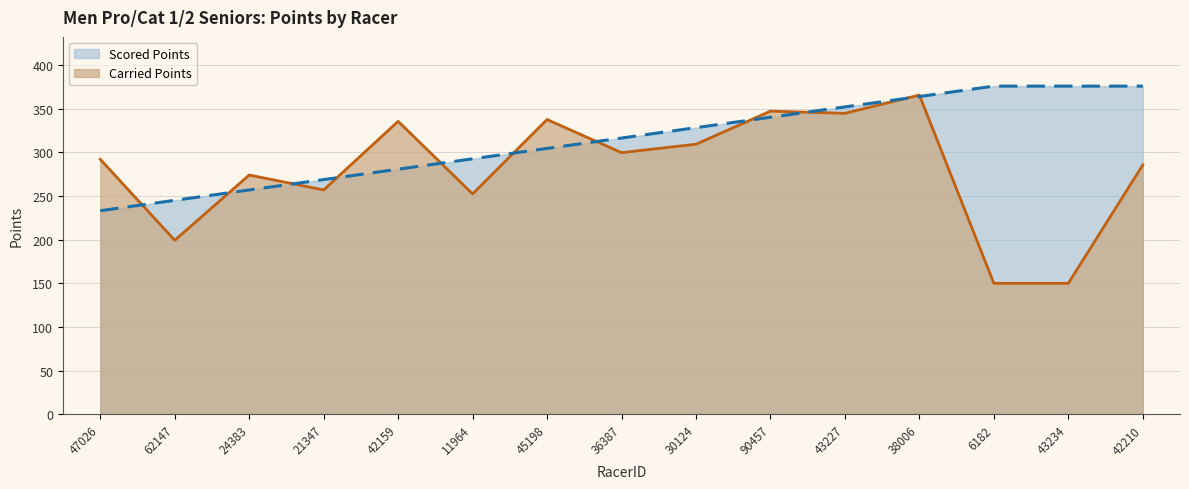

At which category is the sum across all series the highest?

38006